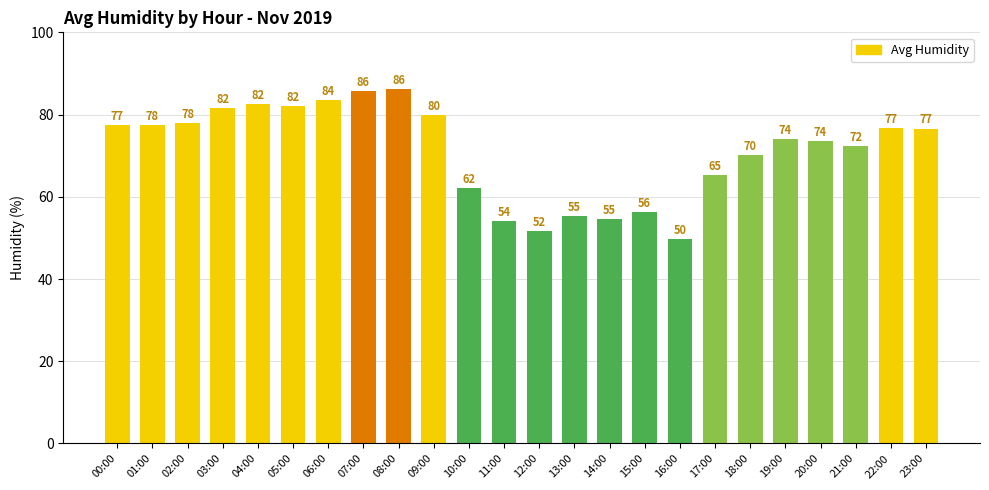

What is the average value?

71.1